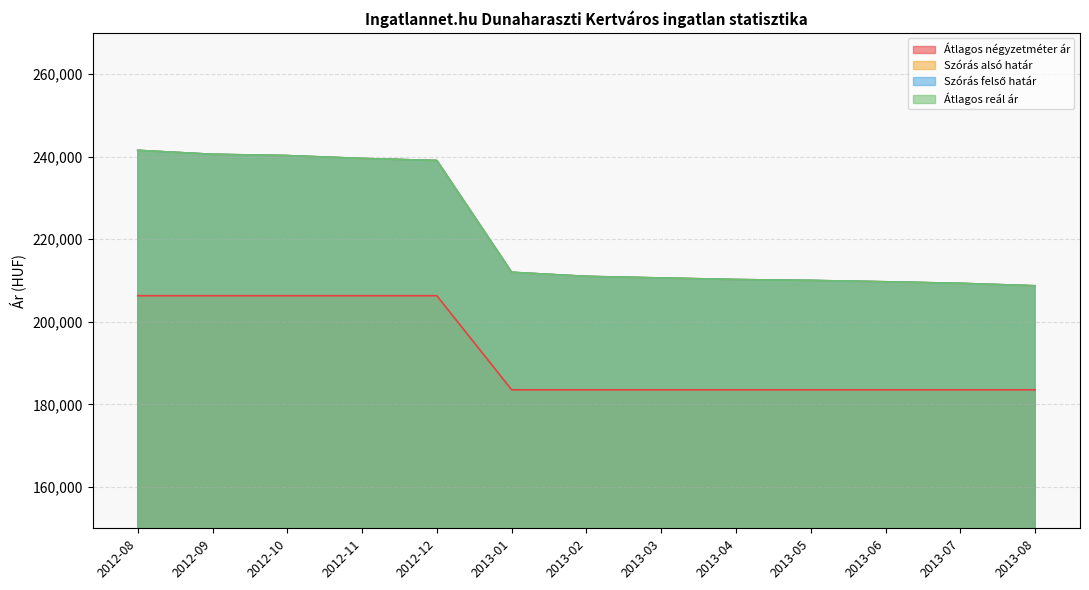

Between 2013-02 and 2013-06, which is larger?

2013-02